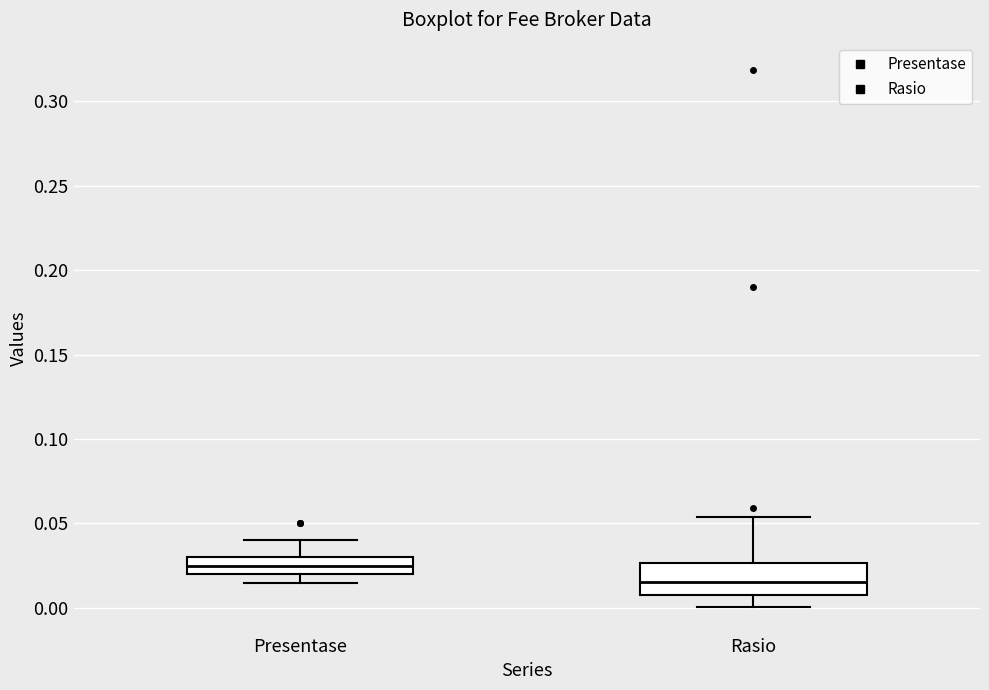

Reading left to right, read every box against the y-axis: the position of its median line, the range the box covers, and the ends of its whiskers. The values are not printed on the chart, so give them approximately, as read against the axis.

Presentase: median 0.025, box 0.020 to 0.030, whiskers 0.015 to 0.040
Rasio: median 0.015, box 0.010 to 0.025, whiskers 0.000 to 0.055